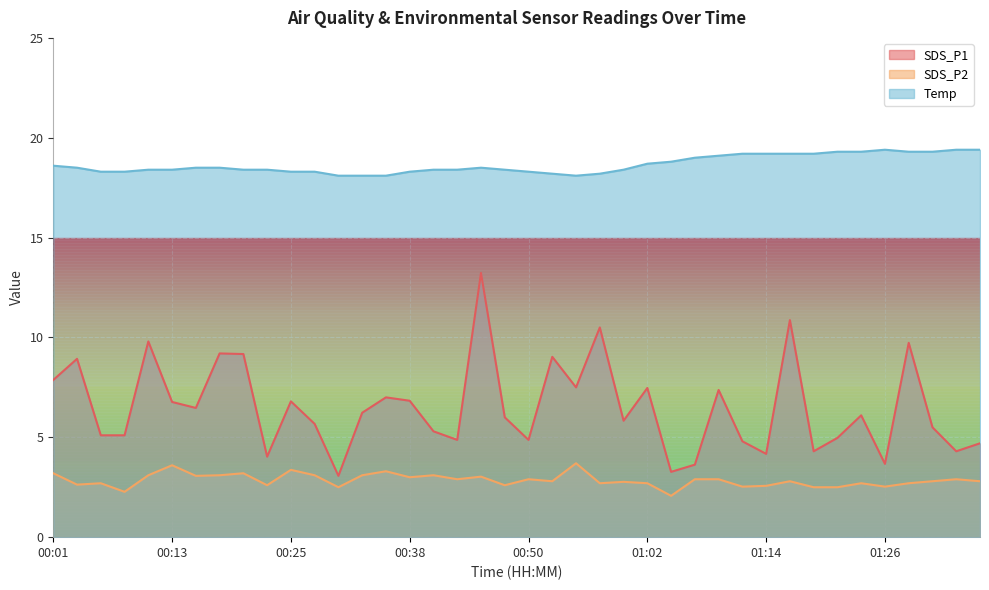

True or false: SDS_P1 and SDS_P2 cross at least once.

False